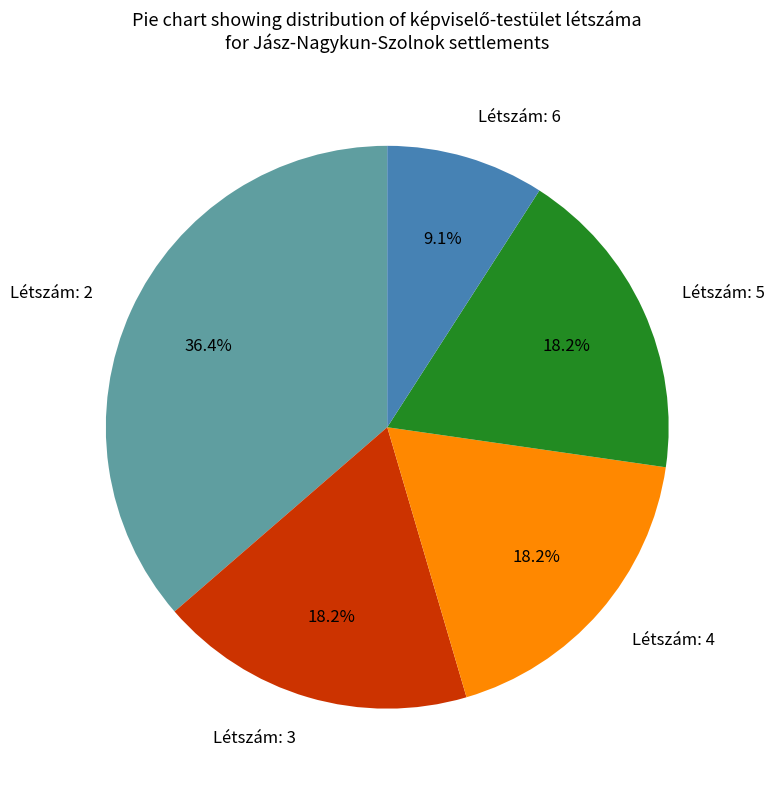

How many slices are in this pie chart?

5